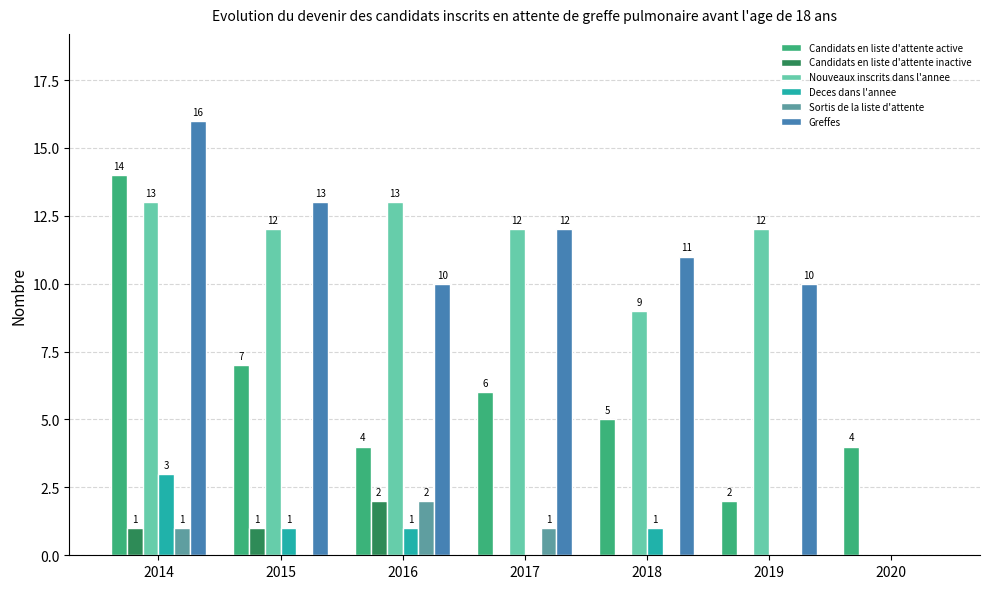

Are the bars horizontal?

No